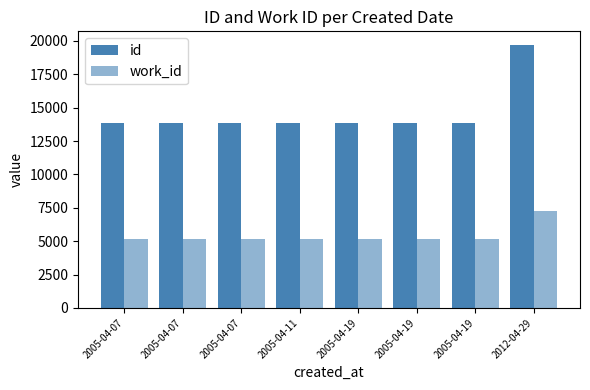

The id series shows 7642 at 2005-04-07. True or false?

False